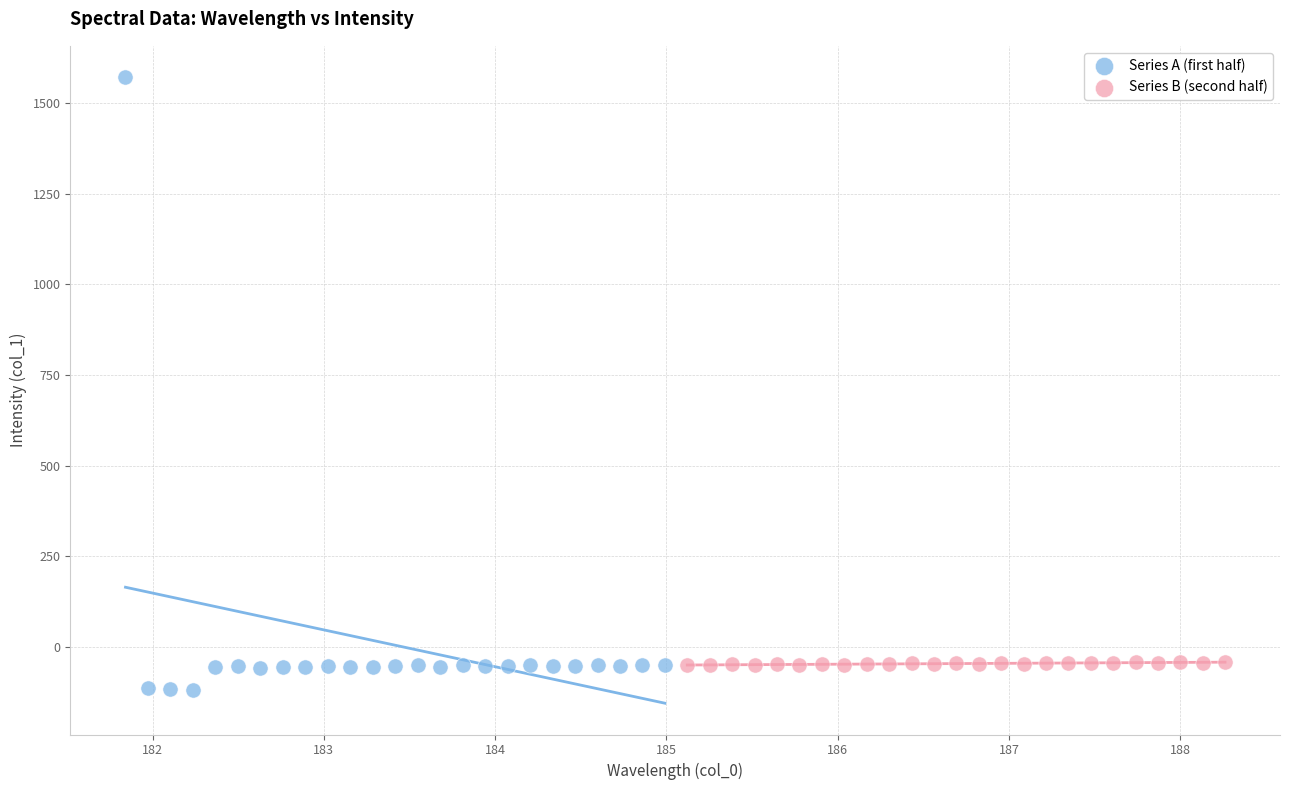

What are all the series names shown in the legend?

Series A (first half), Series B (second half)